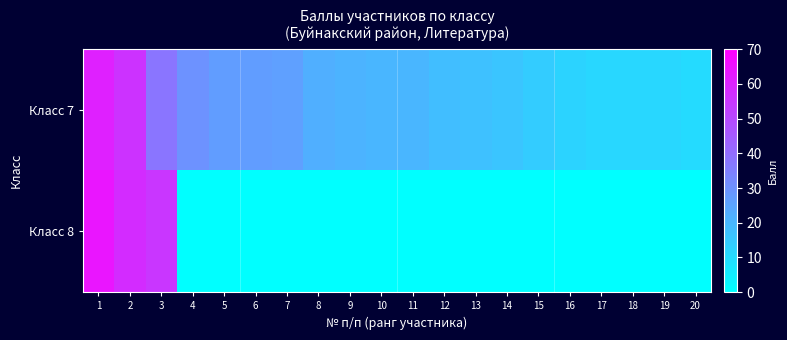

Rank the series by their average value, from highest to lowest.

Класс 7, Класс 8